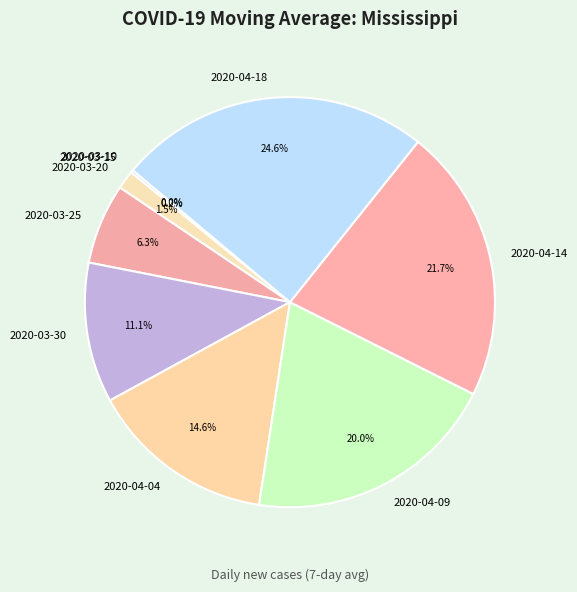

What portion of the pie excludes 2020-03-20?

98.5%